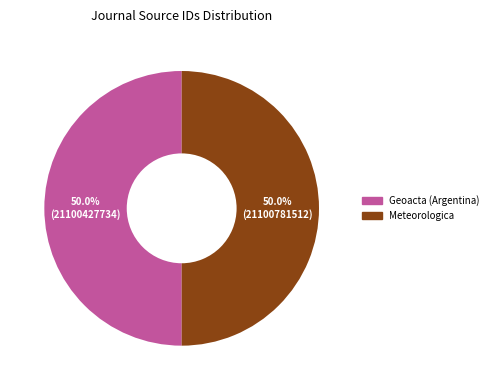

How much of the chart is everything except Geoacta (Argentina)?

50.0%